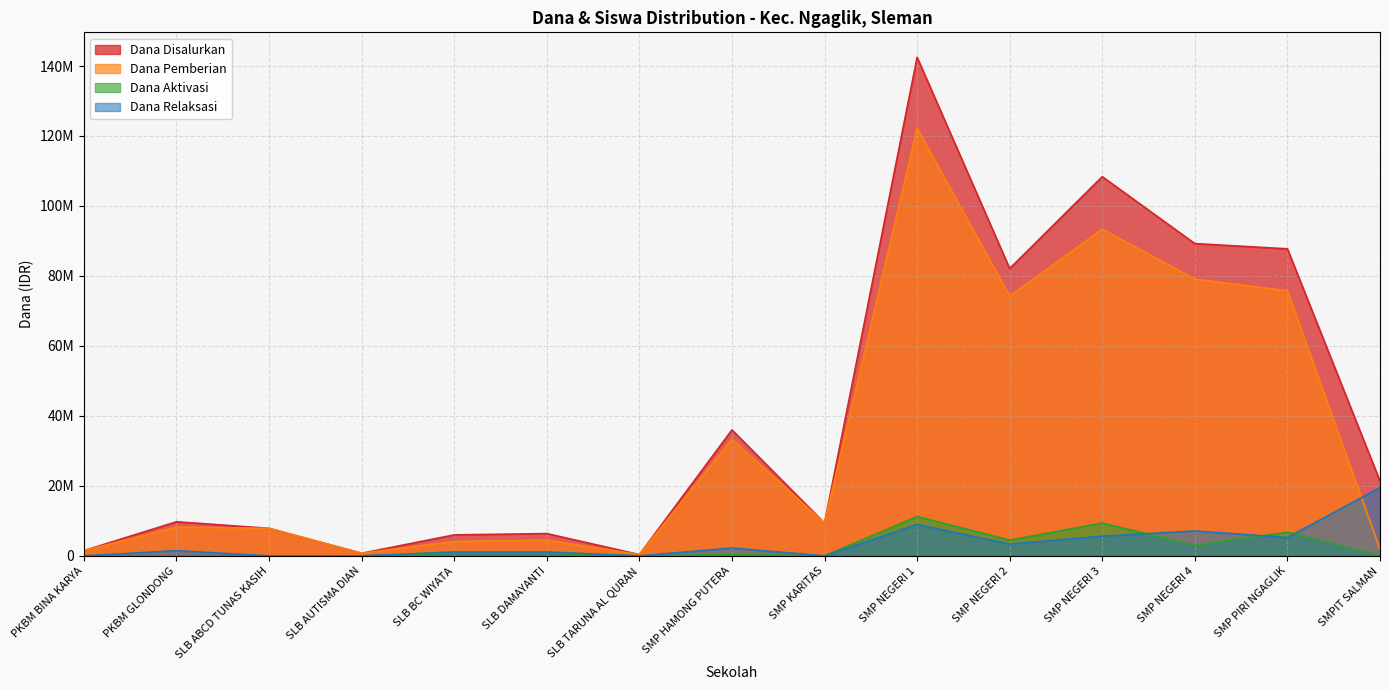

Reading right to left, list all the values displayed in this chart.

Dana Disalurkan: SMPIT SALMAN=21375000	SMP PIRI NGAGLIK=87750000	SMP NEGERI 4=89250000	SMP NEGERI 3=108375000	SMP NEGERI 2=82125000	SMP NEGERI 1=142500000	SMP KARITAS=9375000	SMP HAMONG PUTERA=36000000	SLB TARUNA AL QURAN=375000	SLB DAMAYANTI=6375000	SLB BC WIYATA=6000000	SLB AUTISMA DIAN=750000	SLB ABCD TUNAS KASIH=7875000	PKBM GLONDONG=9750000	PKBM BINA KARYA=1500000
Dana Pemberian: SMPIT SALMAN=1875000	SMP PIRI NGAGLIK=75750000	SMP NEGERI 4=79125000	SMP NEGERI 3=93375000	SMP NEGERI 2=74250000	SMP NEGERI 1=122250000	SMP KARITAS=9375000	SMP HAMONG PUTERA=33375000	SLB TARUNA AL QURAN=375000	SLB DAMAYANTI=4500000	SLB BC WIYATA=4125000	SLB AUTISMA DIAN=750000	SLB ABCD TUNAS KASIH=7875000	PKBM GLONDONG=8250000	PKBM BINA KARYA=1500000
Dana Aktivasi: SMPIT SALMAN=0	SMP PIRI NGAGLIK=6750000	SMP NEGERI 4=3000000	SMP NEGERI 3=9375000	SMP NEGERI 2=4500000	SMP NEGERI 1=11250000	SMP KARITAS=0	SMP HAMONG PUTERA=375000	SLB TARUNA AL QURAN=0	SLB DAMAYANTI=750000	SLB BC WIYATA=750000	SLB AUTISMA DIAN=0	SLB ABCD TUNAS KASIH=0	PKBM GLONDONG=0	PKBM BINA KARYA=0
Dana Relaksasi: SMPIT SALMAN=19500000	SMP PIRI NGAGLIK=5250000	SMP NEGERI 4=7125000	SMP NEGERI 3=5625000	SMP NEGERI 2=3375000	SMP NEGERI 1=9000000	SMP KARITAS=0	SMP HAMONG PUTERA=2250000	SLB TARUNA AL QURAN=0	SLB DAMAYANTI=1125000	SLB BC WIYATA=1125000	SLB AUTISMA DIAN=0	SLB ABCD TUNAS KASIH=0	PKBM GLONDONG=1500000	PKBM BINA KARYA=0